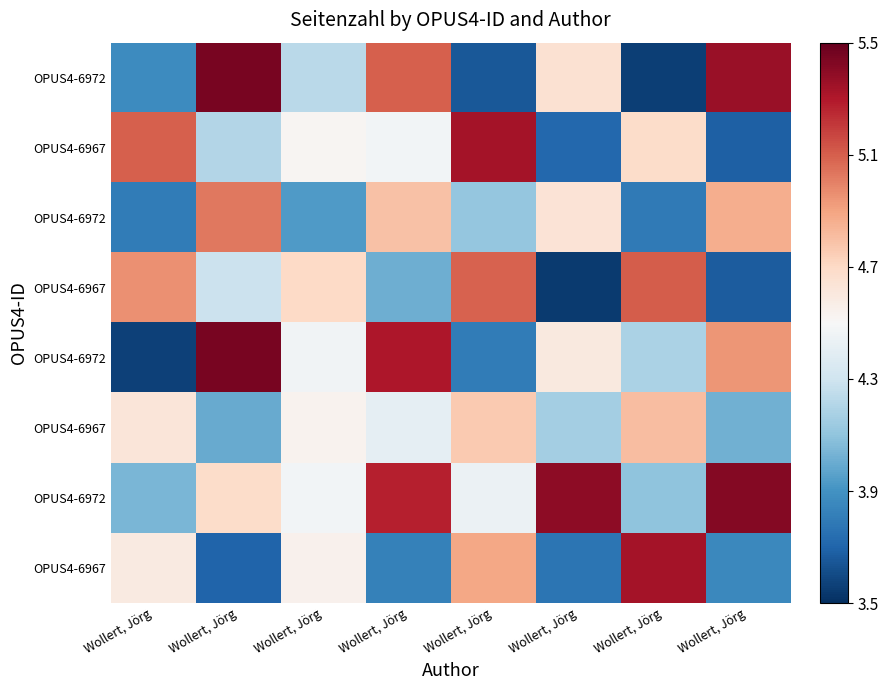

Between Wollert, Jörg and Wollert, Jörg, which is larger?

Wollert, Jörg